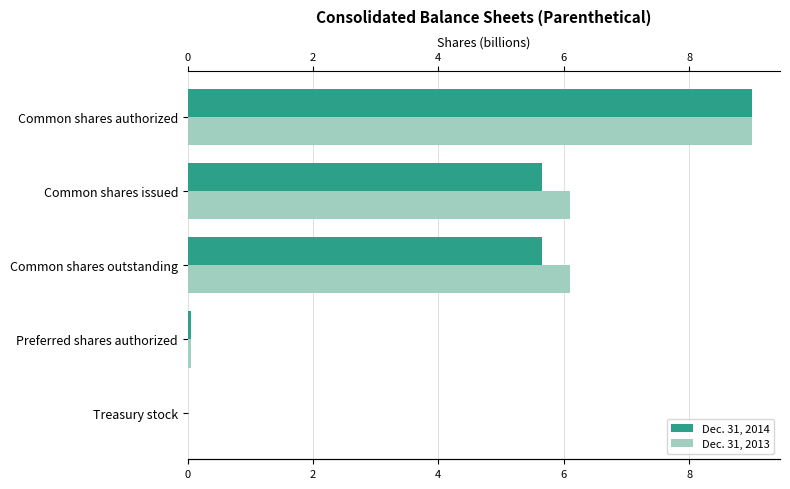

The value of Dec. 31, 2013 at Treasury stock is 3.5. True or false?

False